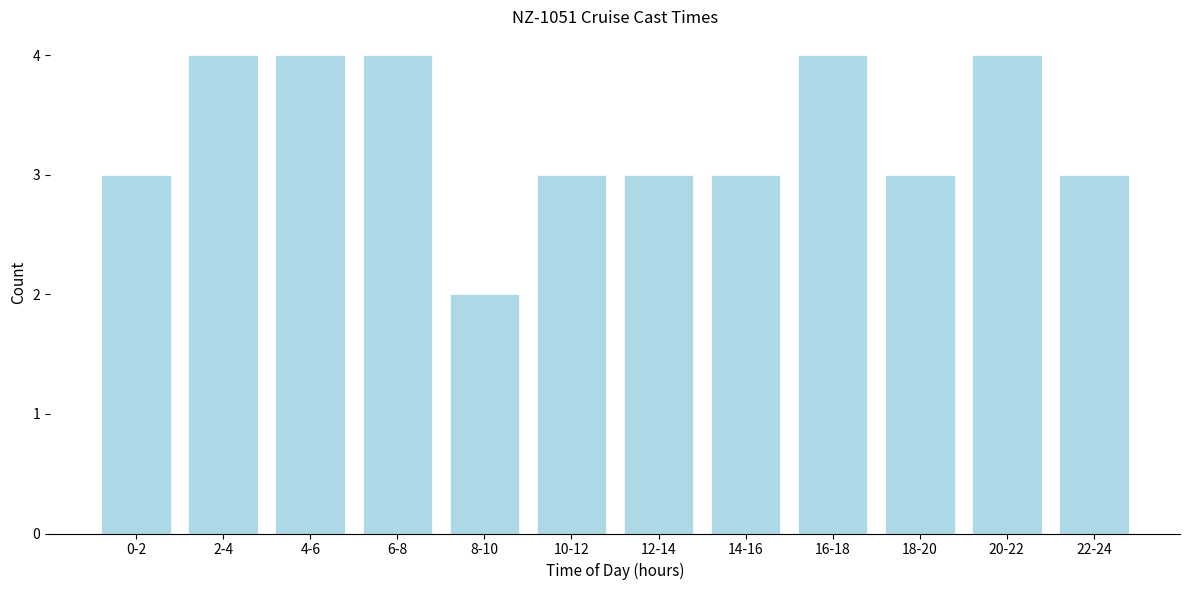

Reading left to right, list all the values displayed in this chart.

3	4	4	4	2	3	3	3	4	3	4	3